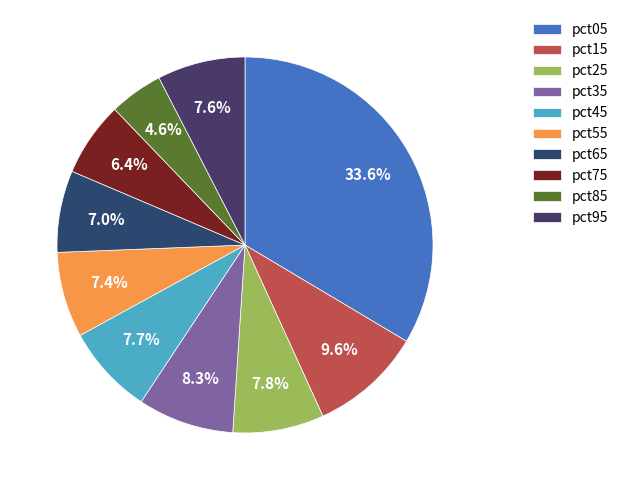

To the nearest percent, what percentage of the pie is pct15?

10%